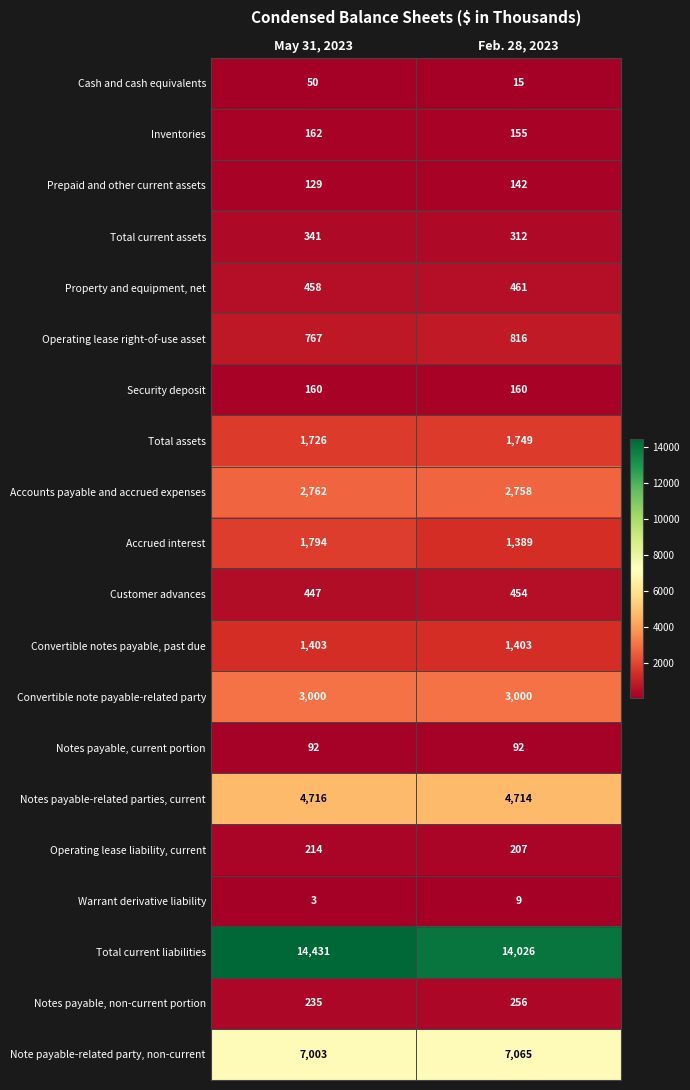

What is the smallest value displayed?

3